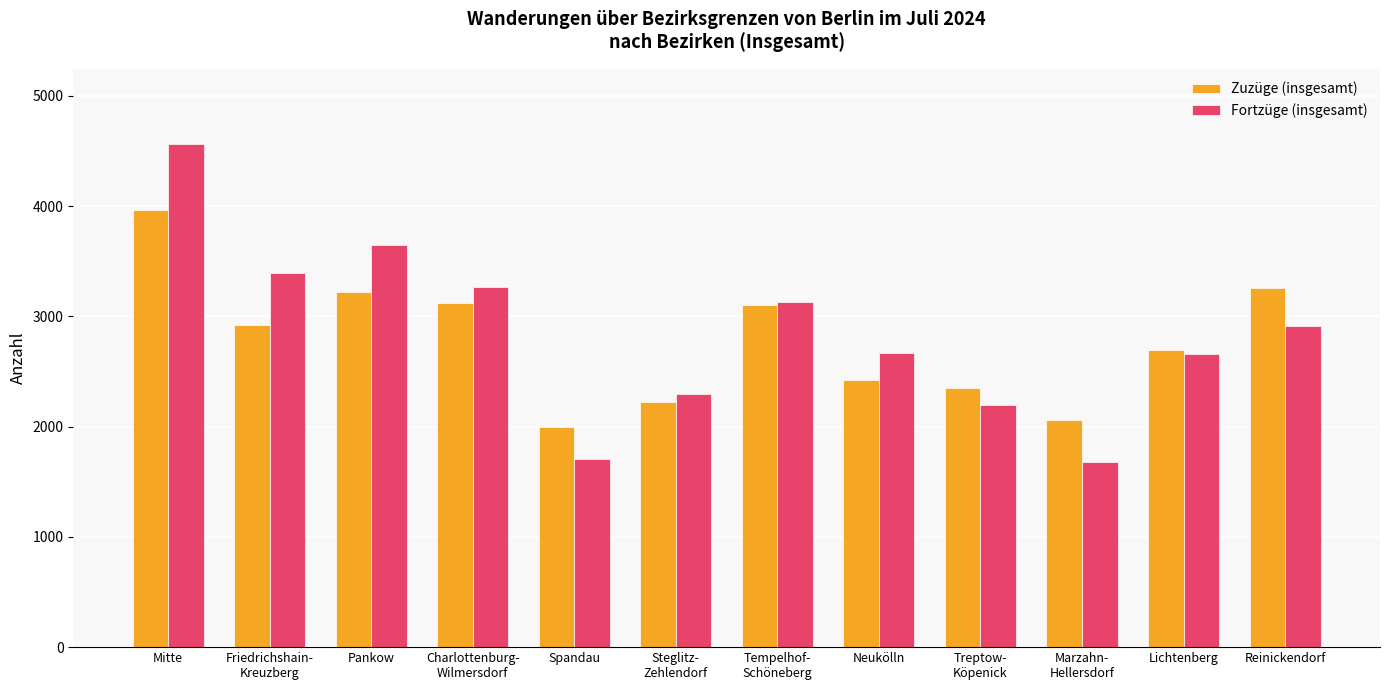

What position from the right is Mitte?

12